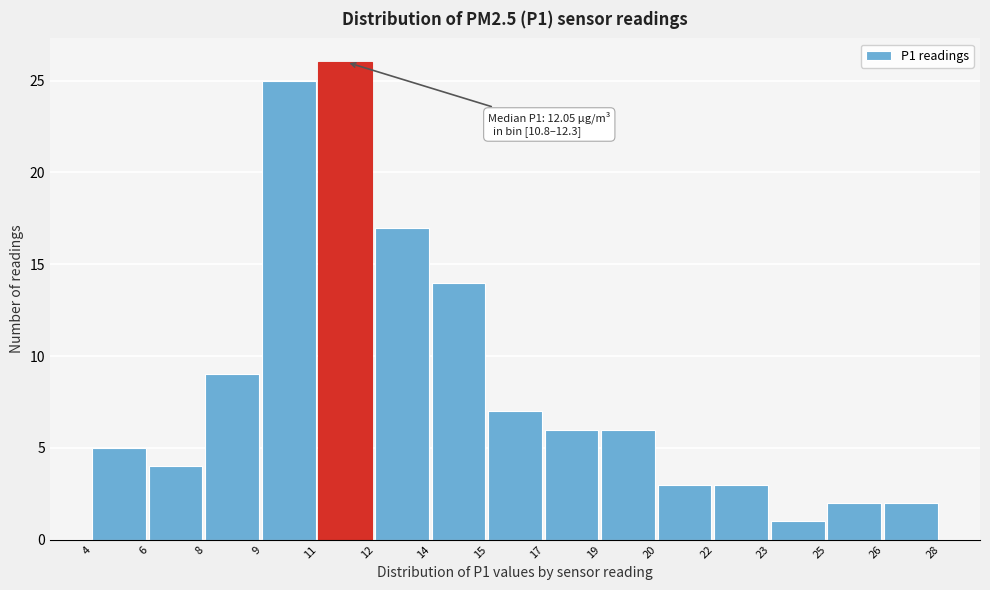

Reading left to right, what are all the values shown in this chart?

4=5	6=4	8=9	9=25	11=26	12=17	14=14	15=7	17=6	19=6	20=3	22=3	23=1	25=2	26=2